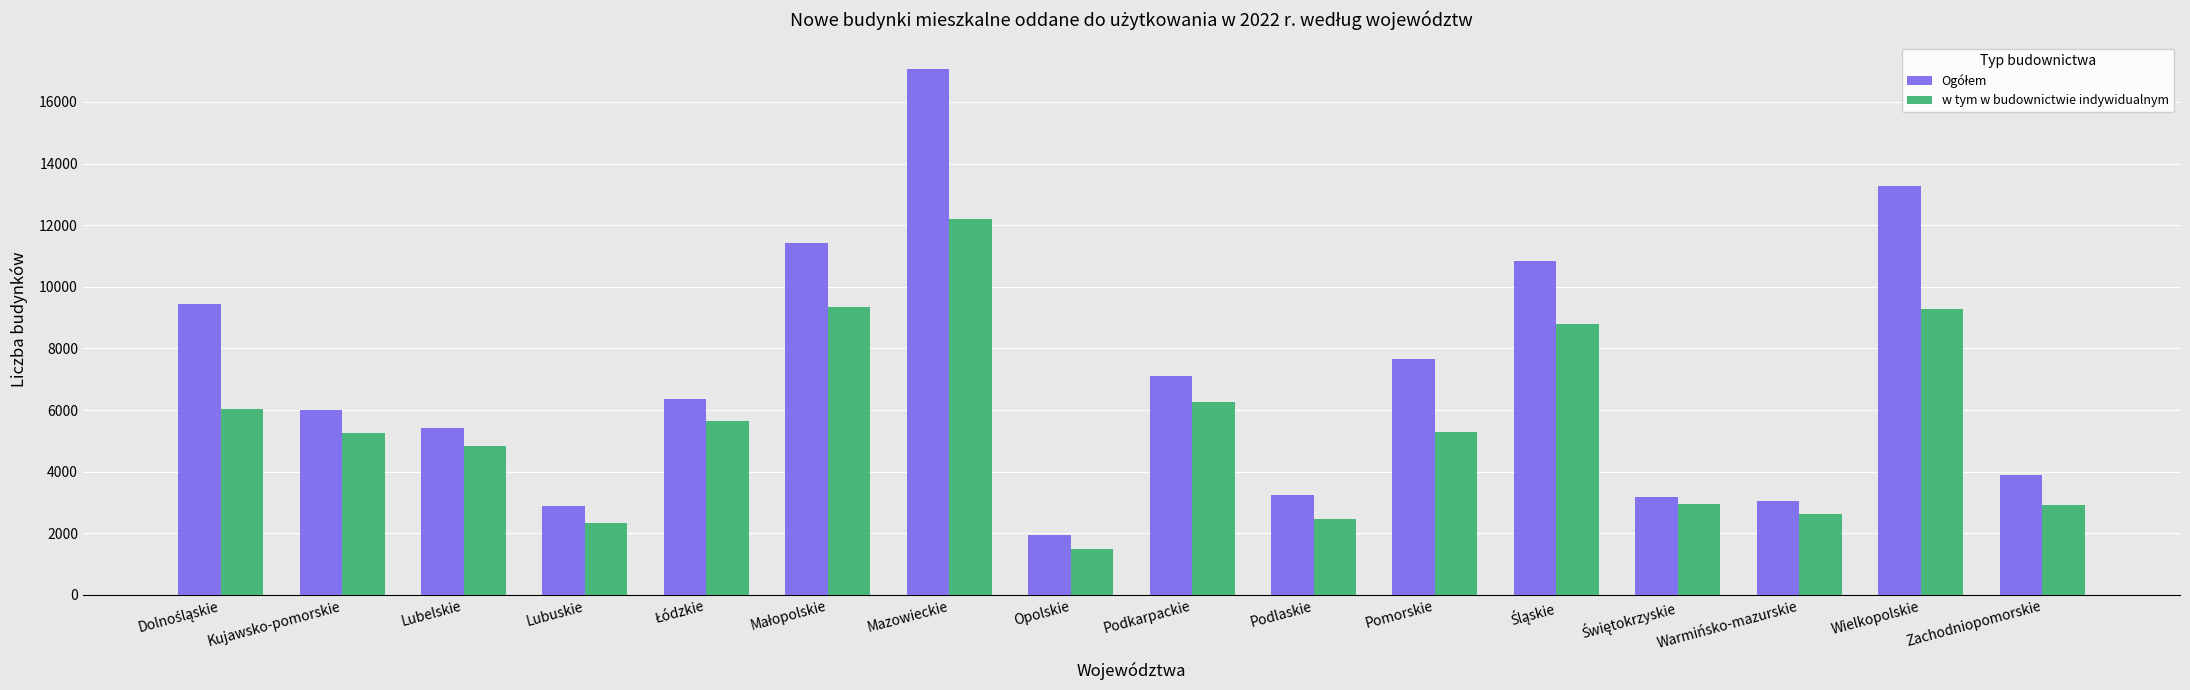

Where is w tym w budownictwie indywidualnym nearest to the value 6834?

Podkarpackie